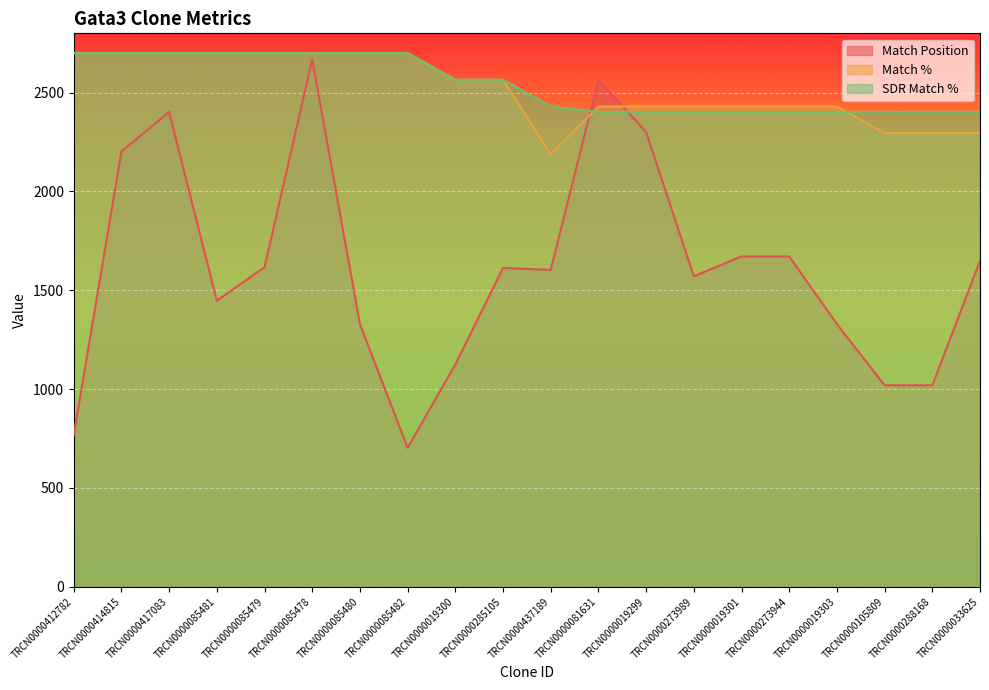

At which label does SDR Match % first exceed 2565?

TRCN0000412782